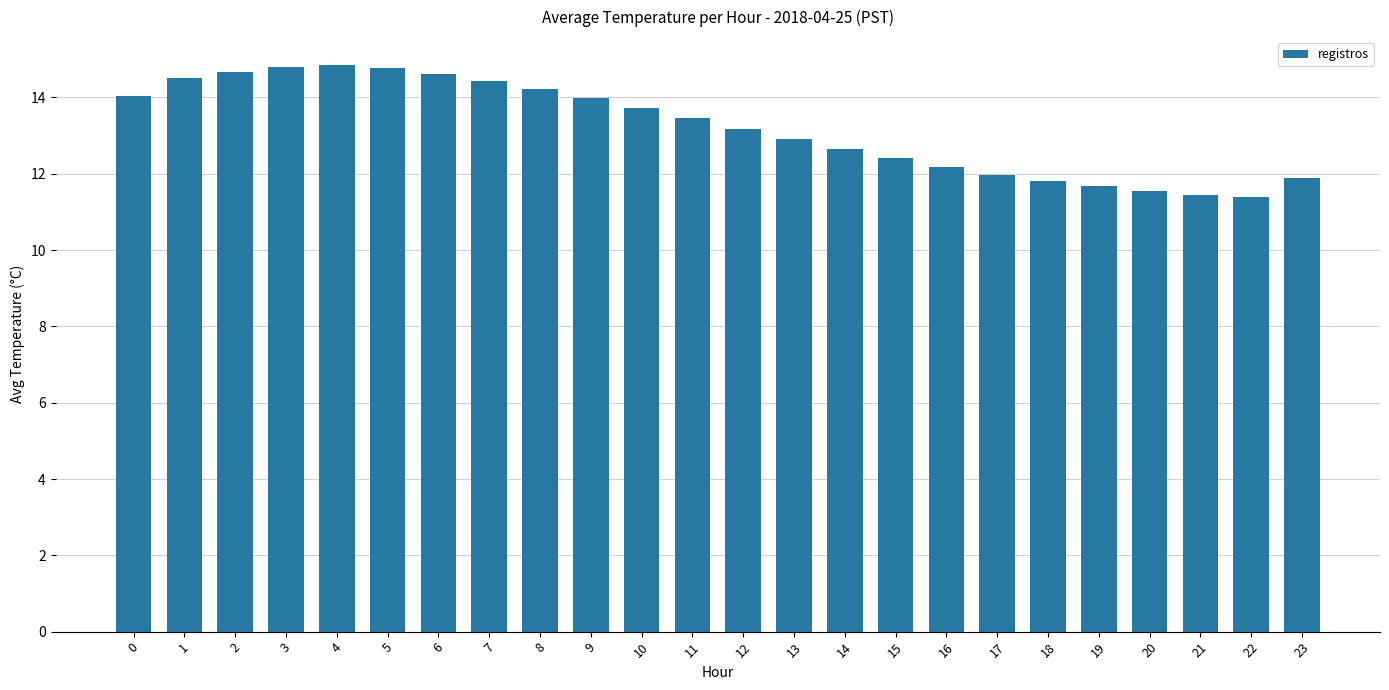

Which has a higher value, 17 or 8?

8